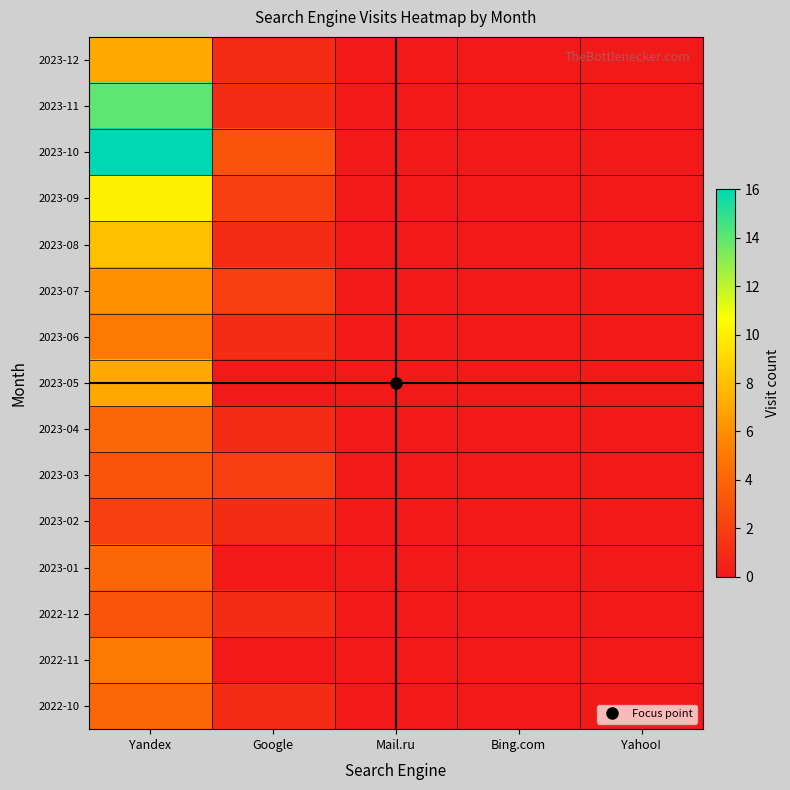

Reading right to left, what are all the values shown in this chart?

2023-12: Yahoo!=0	Bing.com=0	Mail.ru=0	Google=1	Yandex=7
2023-11: Yahoo!=0	Bing.com=0	Mail.ru=0	Google=1	Yandex=14
2023-10: Yahoo!=0	Bing.com=0	Mail.ru=0	Google=3	Yandex=16
2023-09: Yahoo!=0	Bing.com=0	Mail.ru=0	Google=2	Yandex=10
2023-08: Yahoo!=0	Bing.com=0	Mail.ru=0	Google=1	Yandex=8
2023-07: Yahoo!=0	Bing.com=0	Mail.ru=0	Google=2	Yandex=6
2023-06: Yahoo!=0	Bing.com=0	Mail.ru=0	Google=1	Yandex=5
2023-05: Yahoo!=0	Bing.com=0	Mail.ru=0	Google=0	Yandex=7
2023-04: Yahoo!=0	Bing.com=0	Mail.ru=0	Google=1	Yandex=4
2023-03: Yahoo!=0	Bing.com=0	Mail.ru=0	Google=2	Yandex=3
2023-02: Yahoo!=0	Bing.com=0	Mail.ru=0	Google=1	Yandex=2
2023-01: Yahoo!=0	Bing.com=0	Mail.ru=0	Google=0	Yandex=4
2022-12: Yahoo!=0	Bing.com=0	Mail.ru=0	Google=1	Yandex=3
2022-11: Yahoo!=0	Bing.com=0	Mail.ru=0	Google=0	Yandex=5
2022-10: Yahoo!=0	Bing.com=0	Mail.ru=0	Google=1	Yandex=4